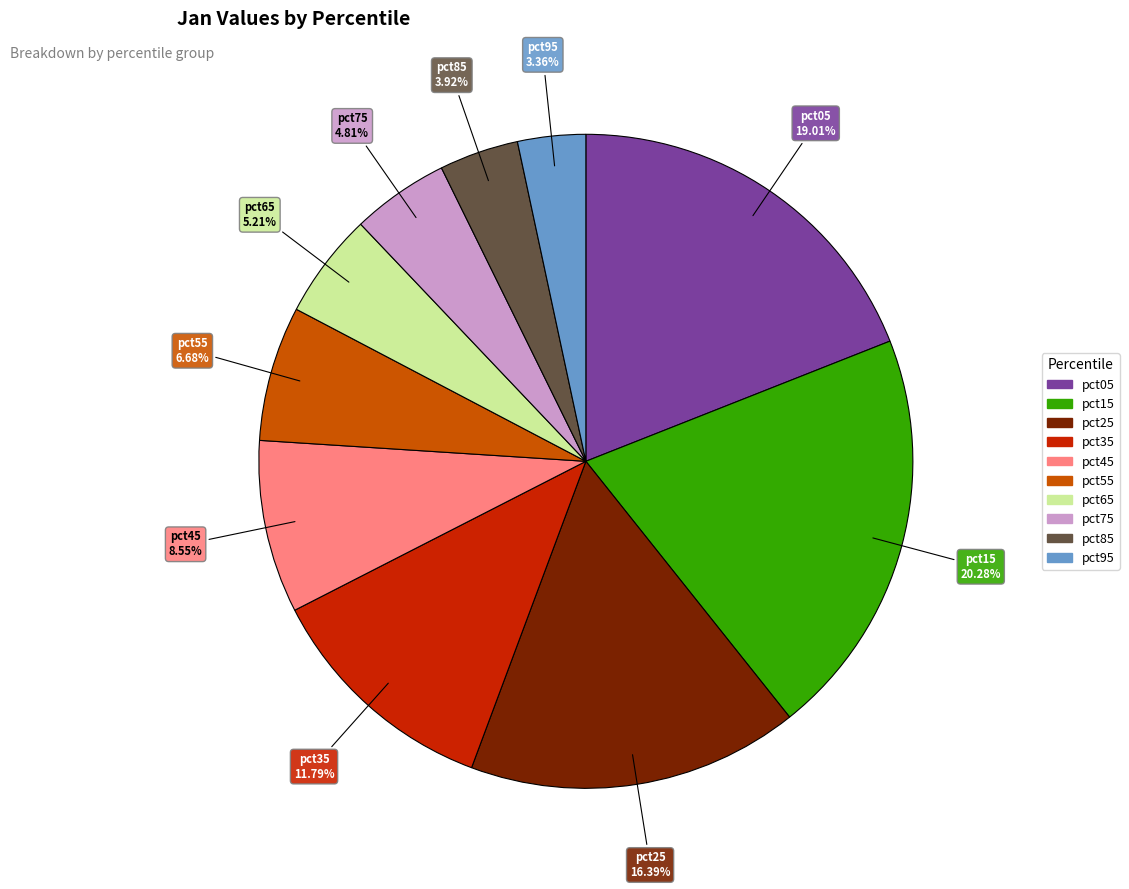

What is the ratio of the value at pct85 to the value at pct15?

0.2